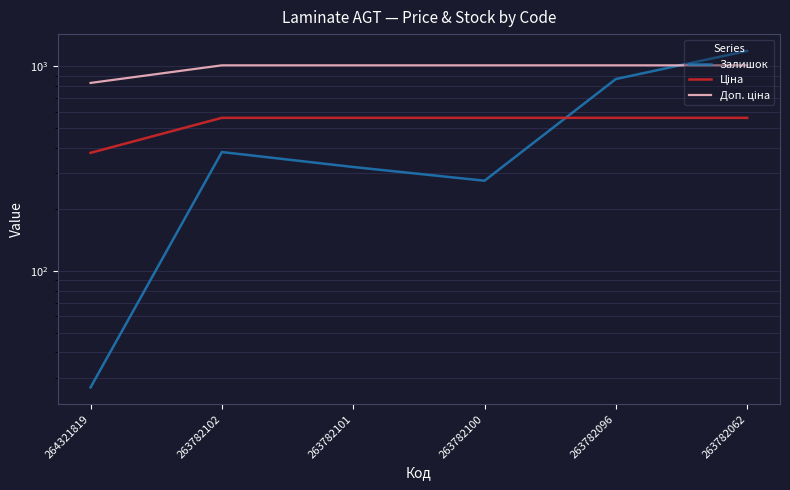

What are all the series names shown in the legend?

Залишок, Ціна, Доп. ціна